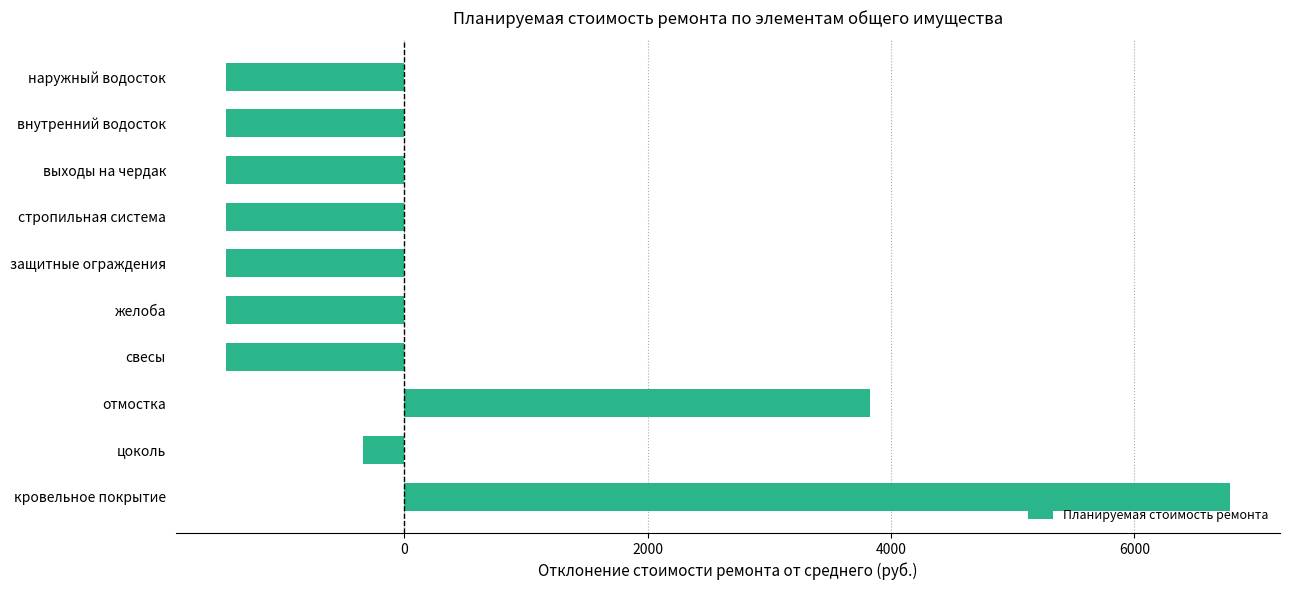

The value at кровельное покрытие is 2165.2. True or false?

False